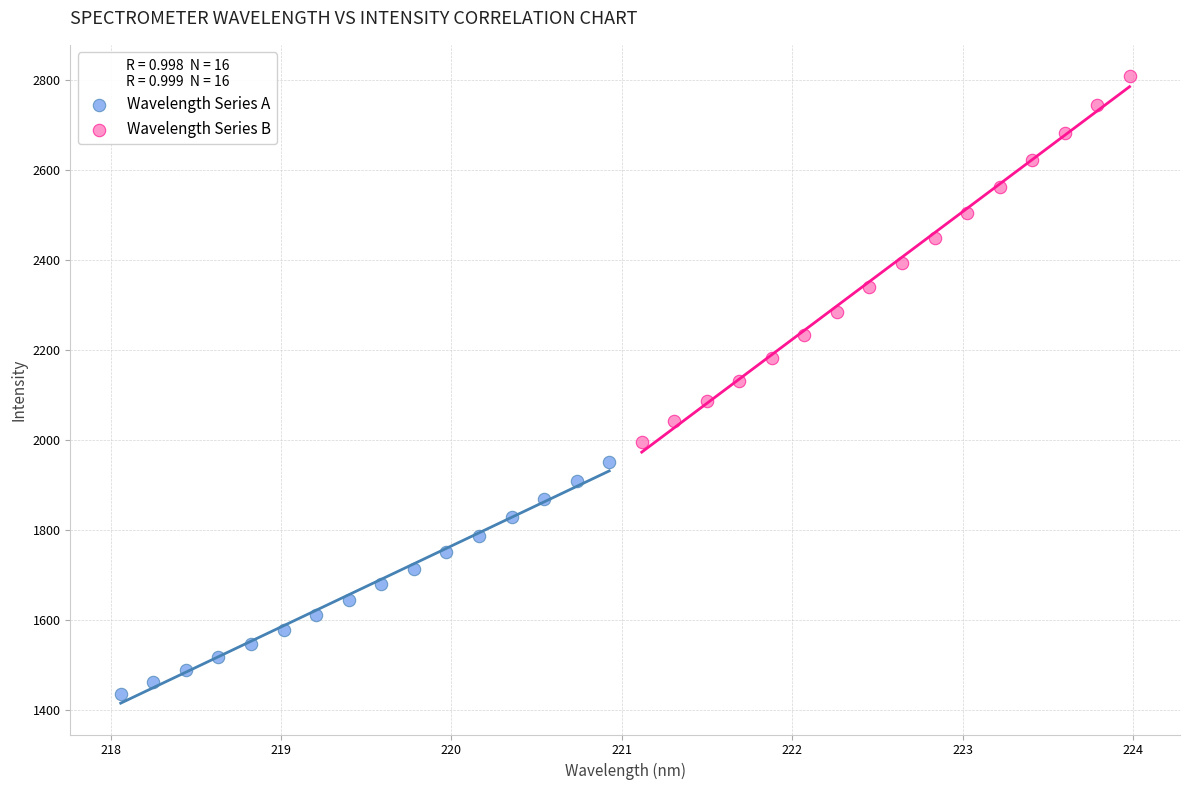

Which series contains the highest Y value?

Wavelength Series B